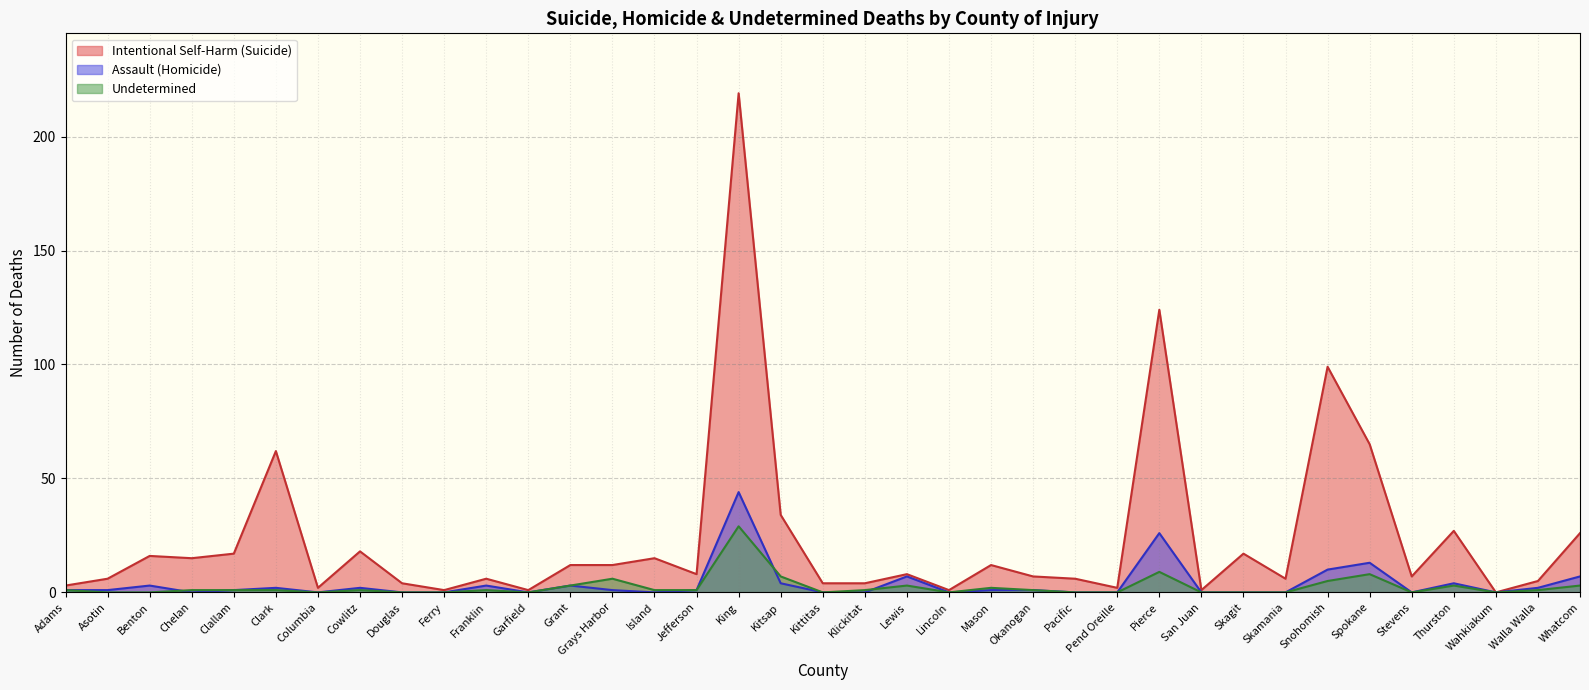

Which category has the lowest value in the Assault (Homicide) series?

Chelan